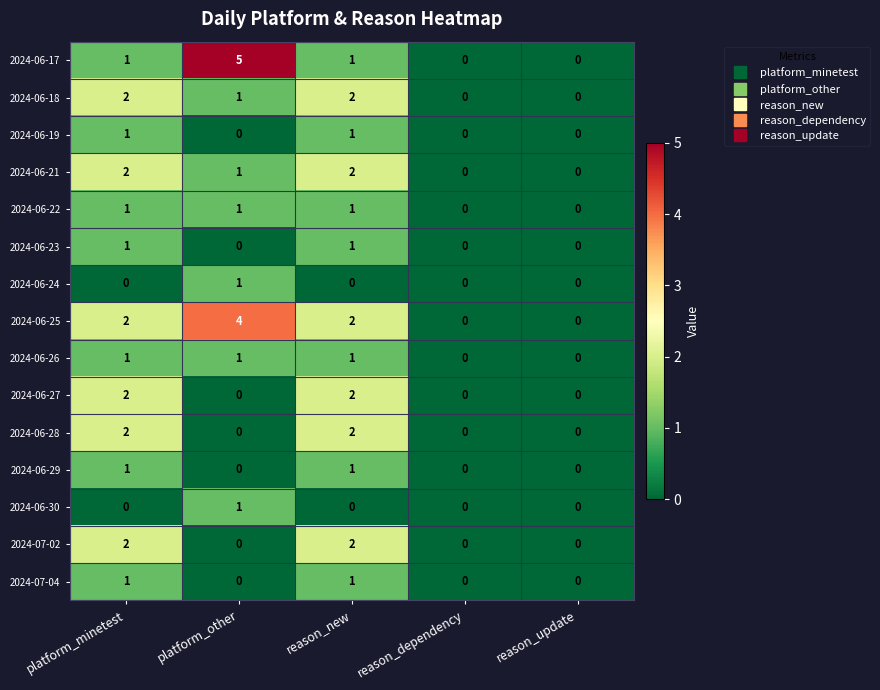

Which series has the largest total across all categories?

2024-06-25